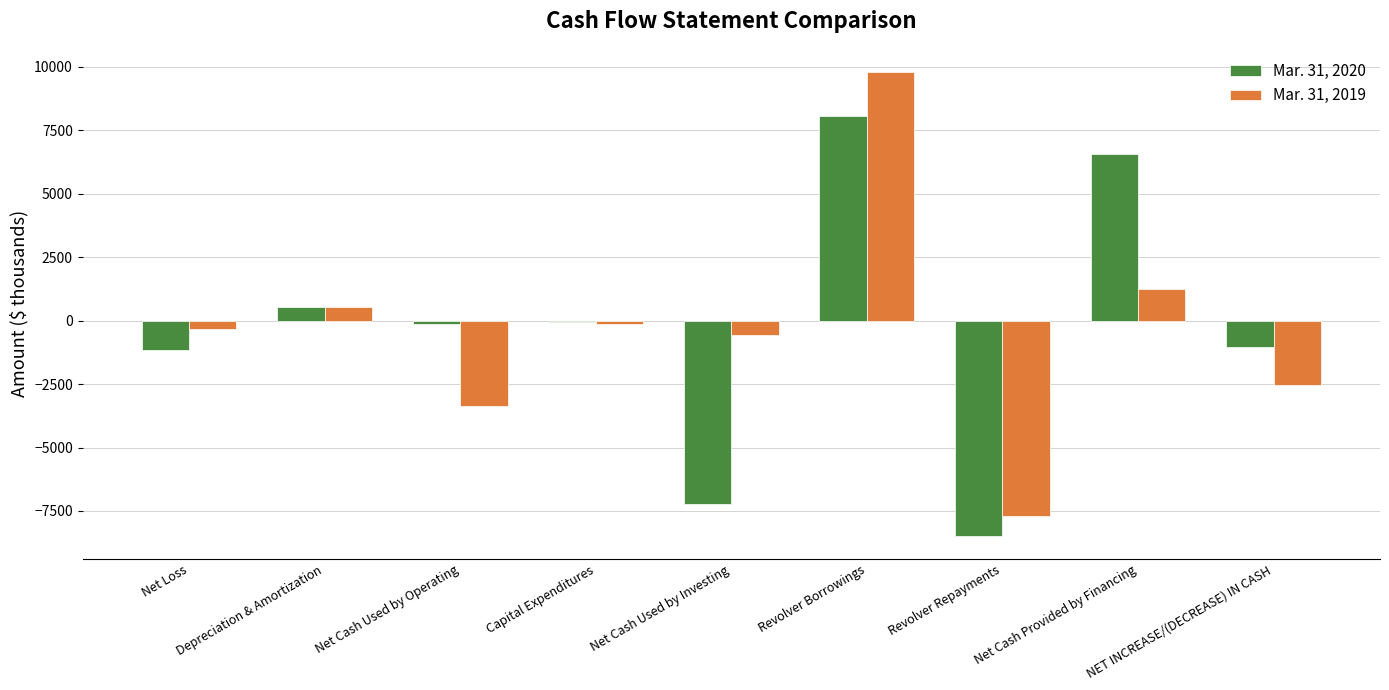

What is the sum of all Mar. 31, 2020 values?

-2924